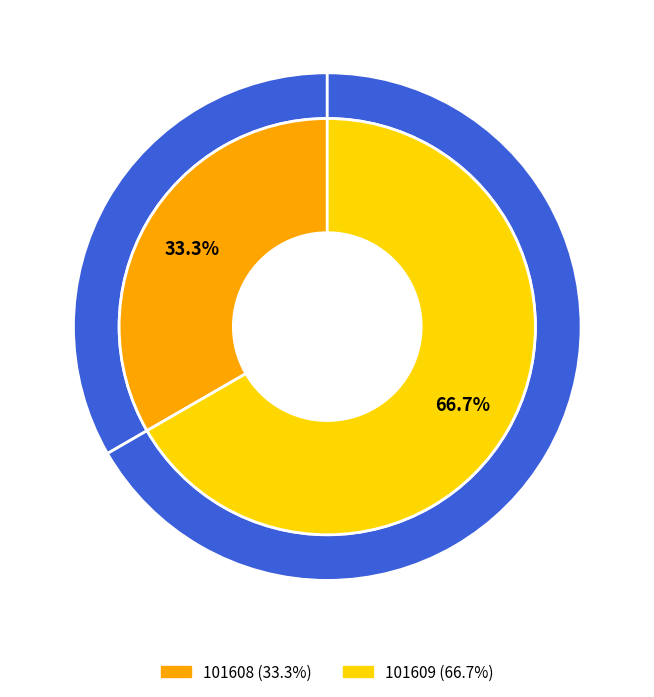

The 101609 slice represents 75% of the pie. True or false?

False